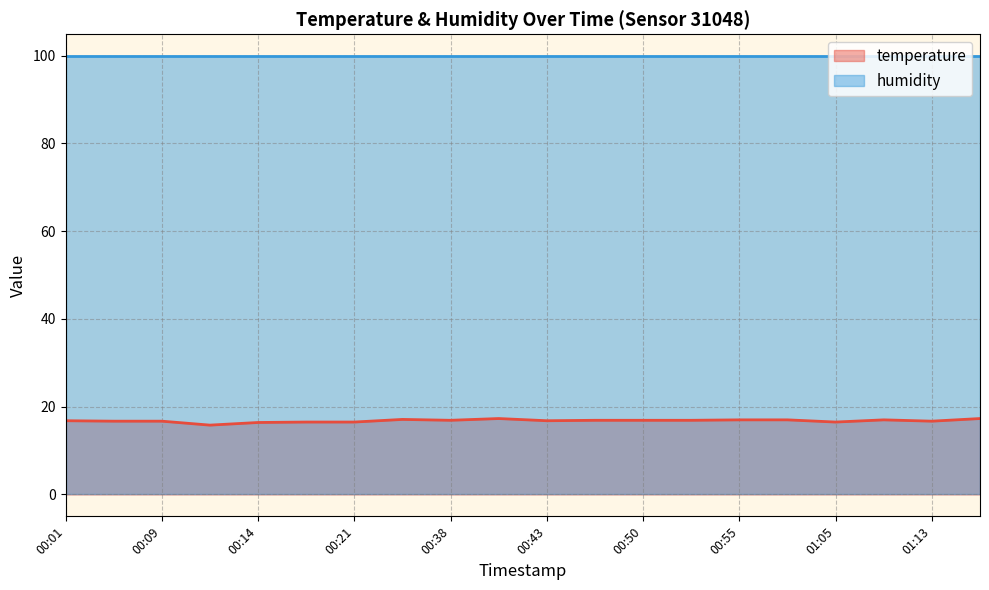

What is the approximate value at 01:21?

17.3